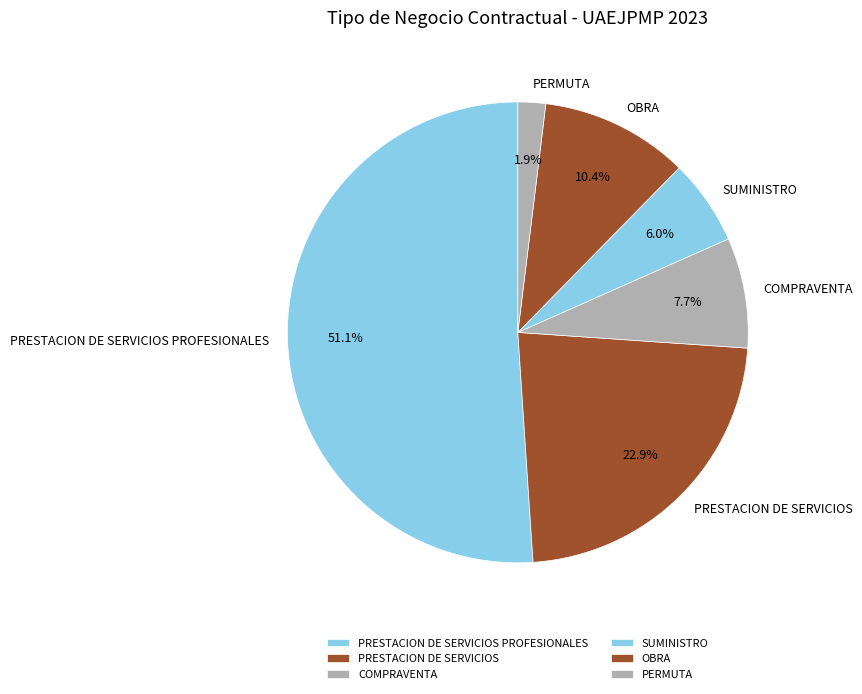

What percentage is the OBRA slice, to the nearest percent?

10%